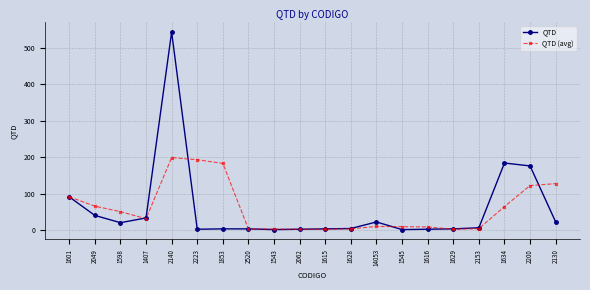

What position from the right is 1616?

6